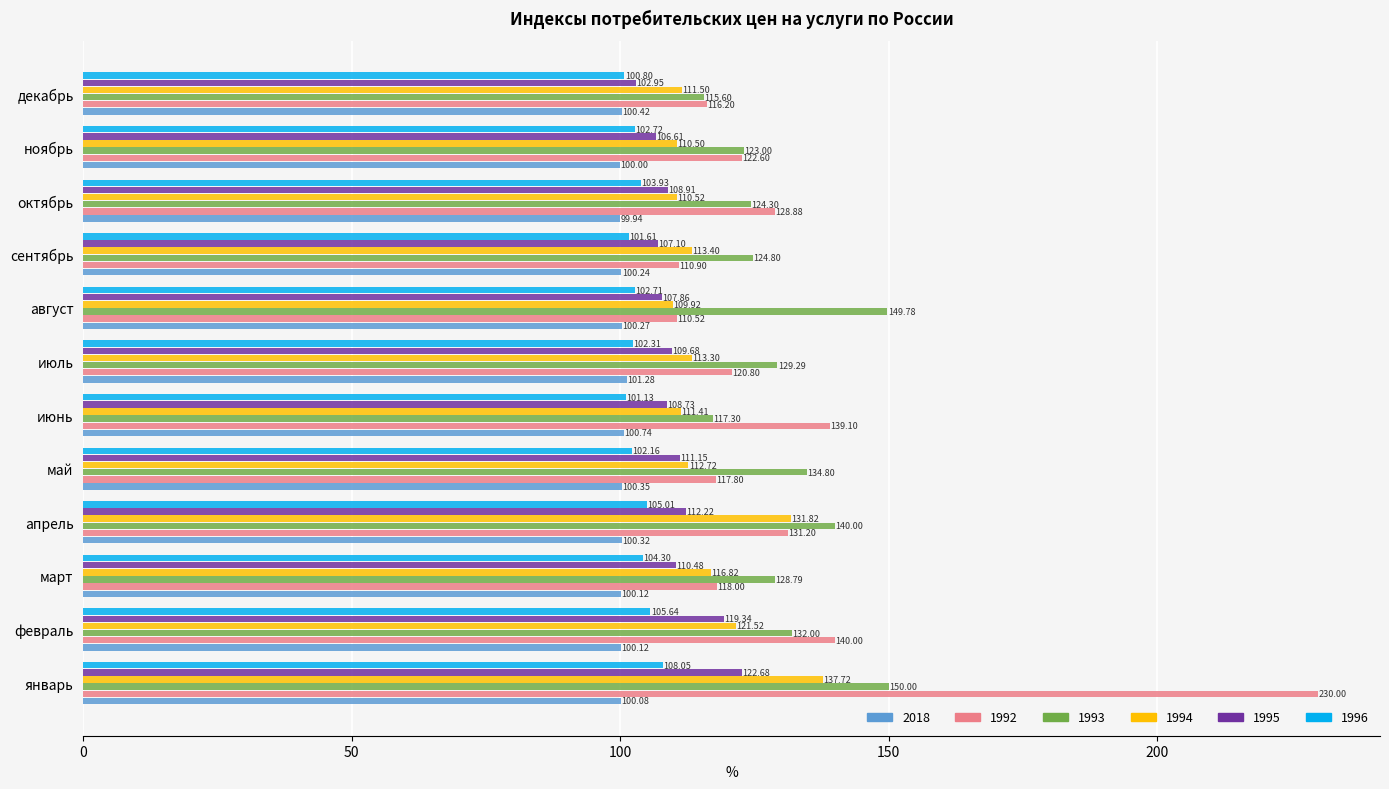

Which series has the widest spread of values?

1992